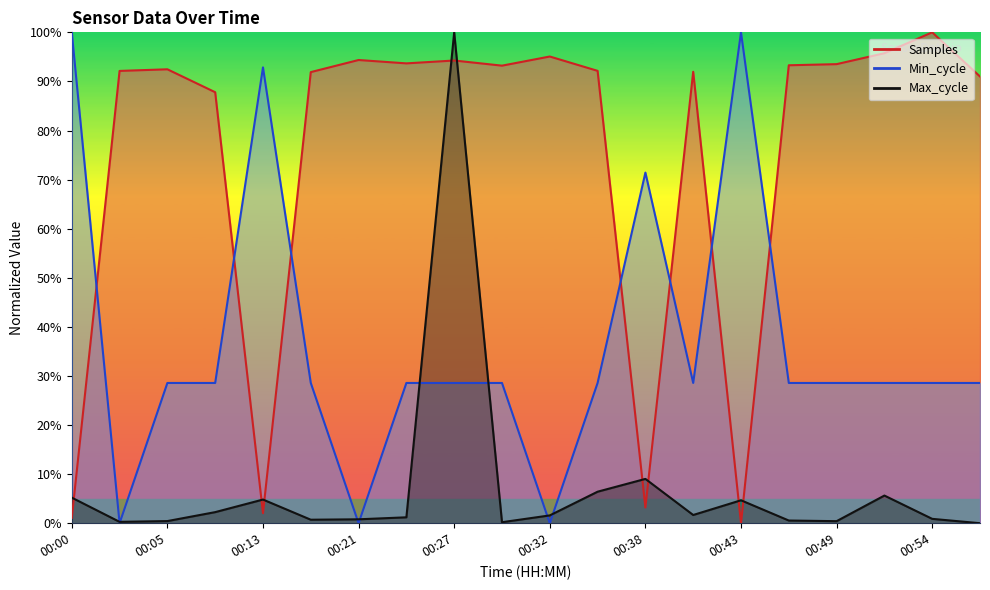

What is the difference between the Samples values at 00:57 and 00:08?

3.2